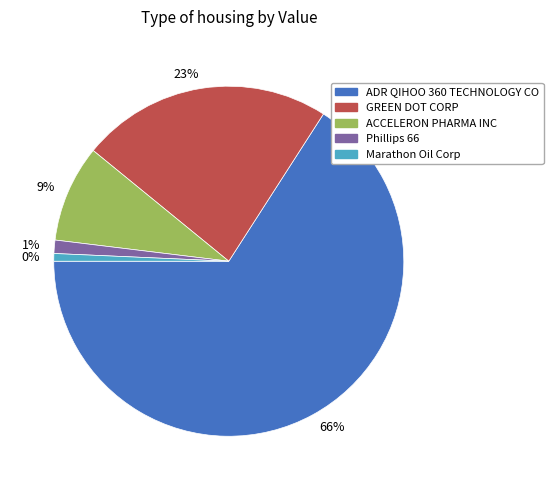

What percentage is NOT represented by GREEN DOT CORP?

76.8%